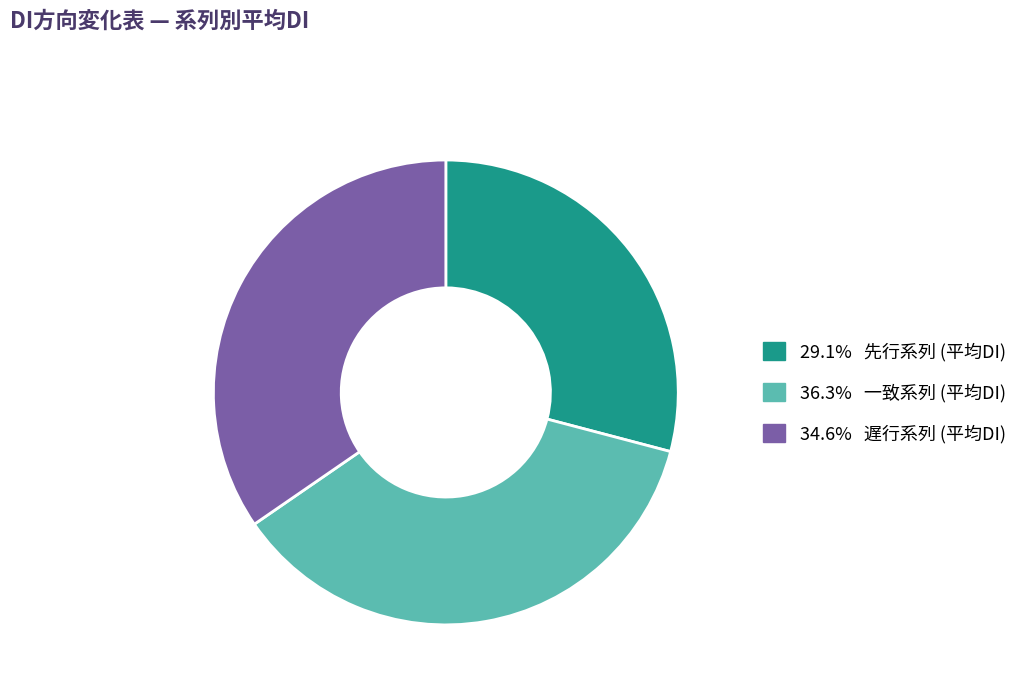

Is there a majority slice in this chart?

No